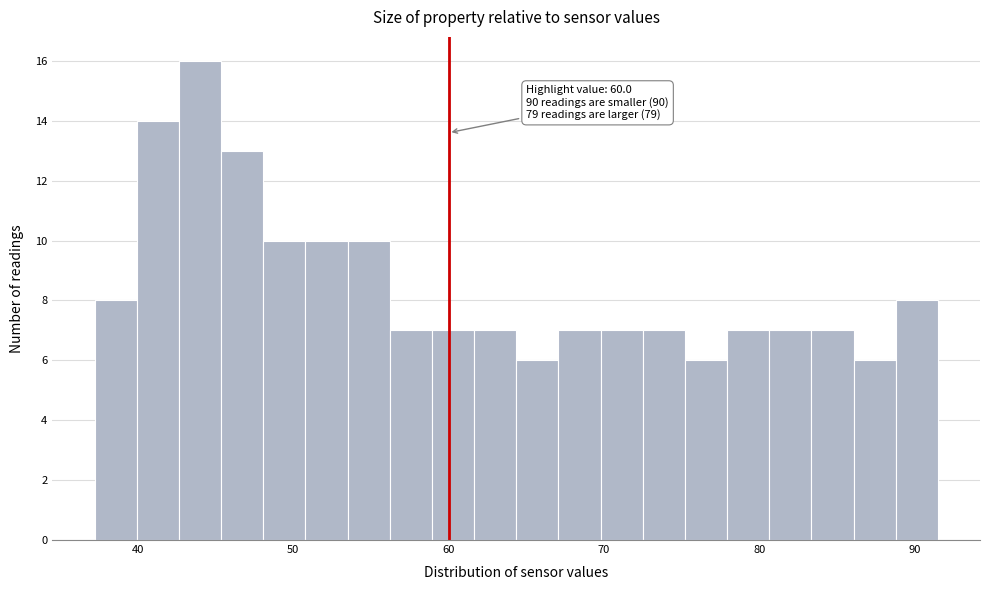

Read against the x-axis, roughly where is the centre of the tallest bar?

44